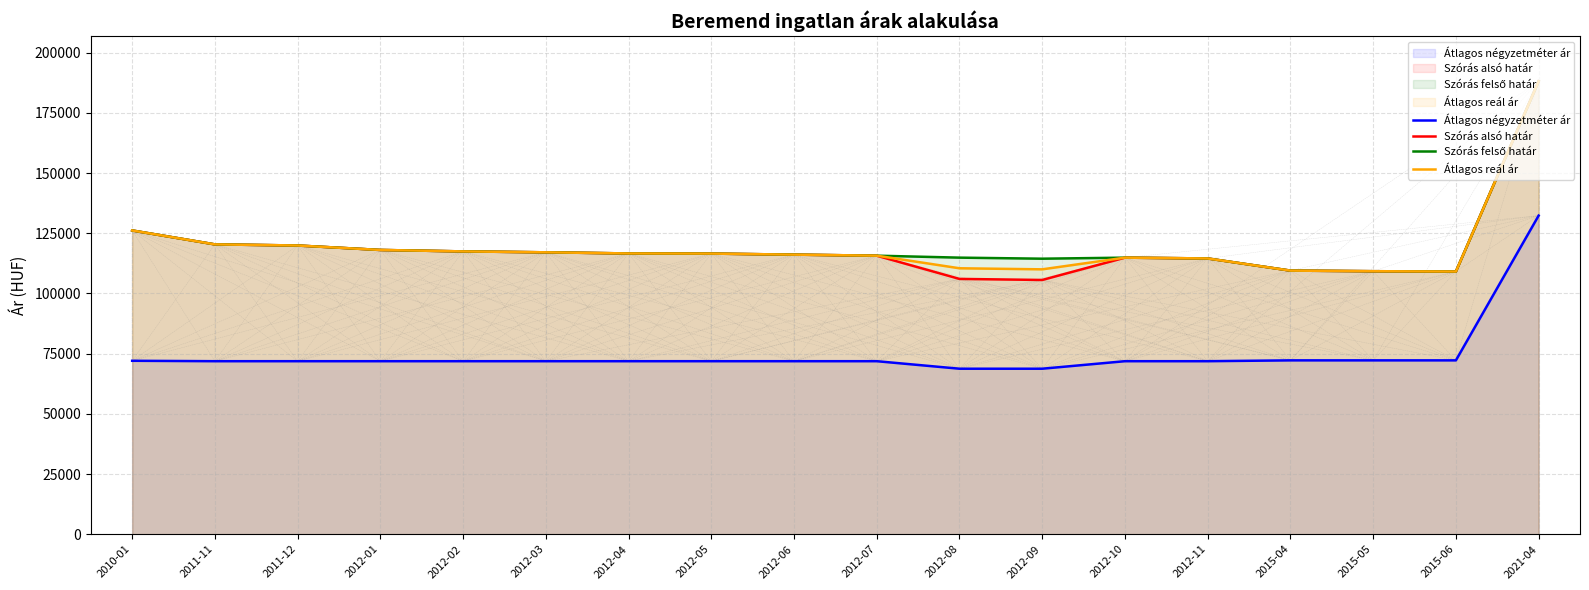

What is the label of the 10th point from the right?

2012-06